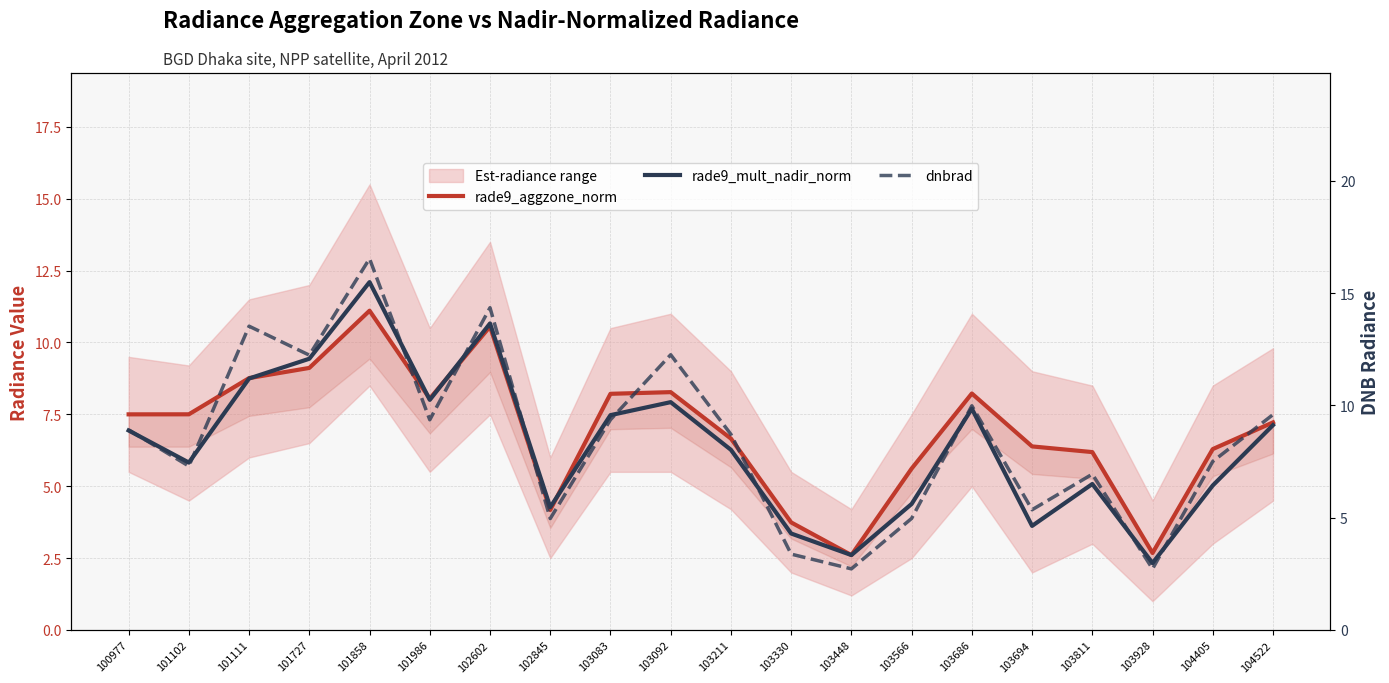

How many lines are shown in the chart?

3